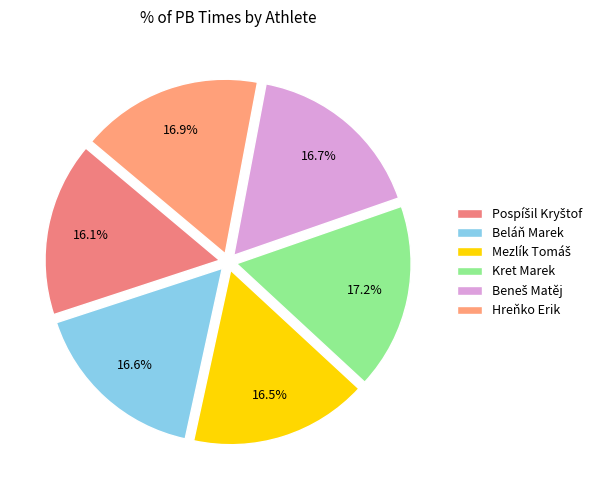

Which slice is the largest?

Kret Marek